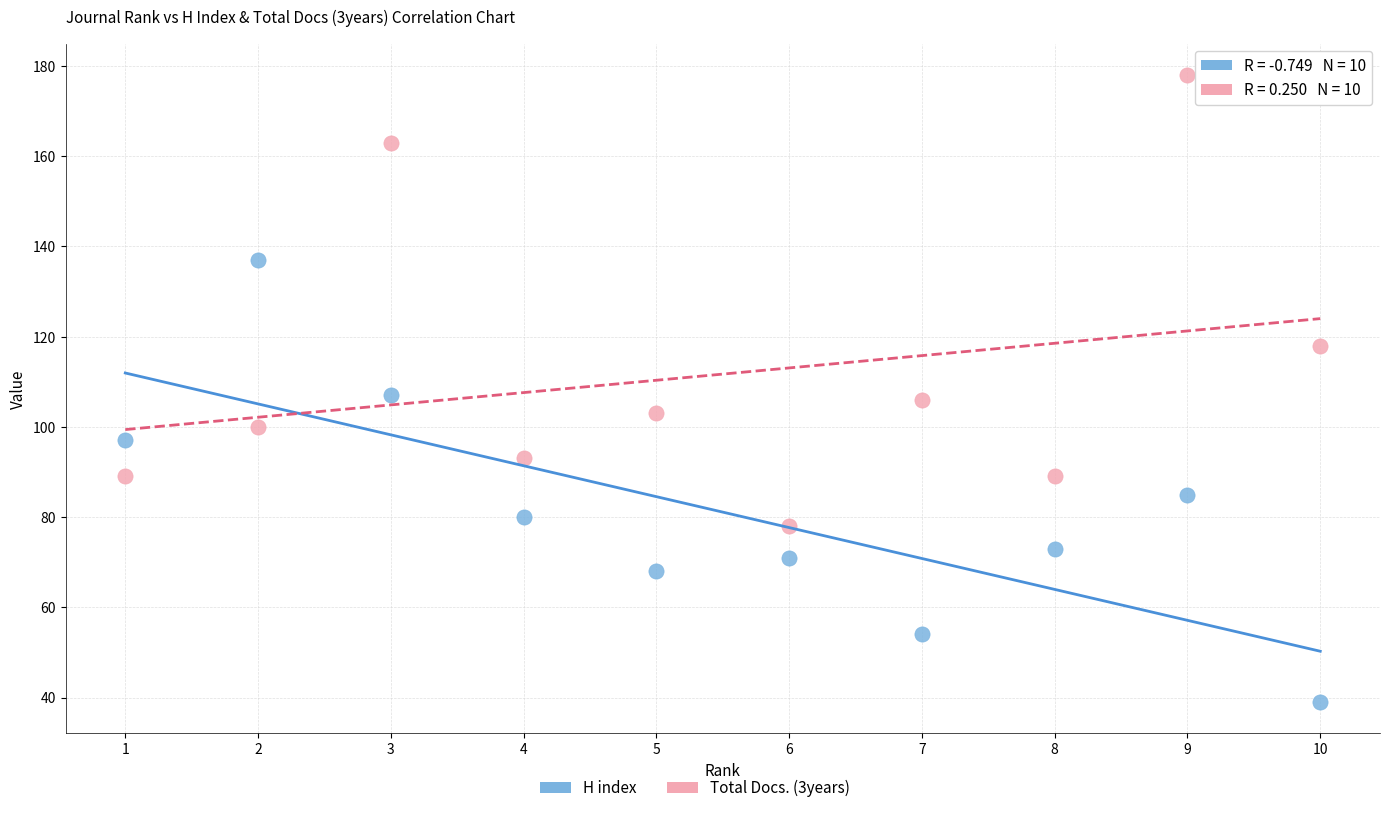

Across all data points, what is the range of X values (max minus min)?

9